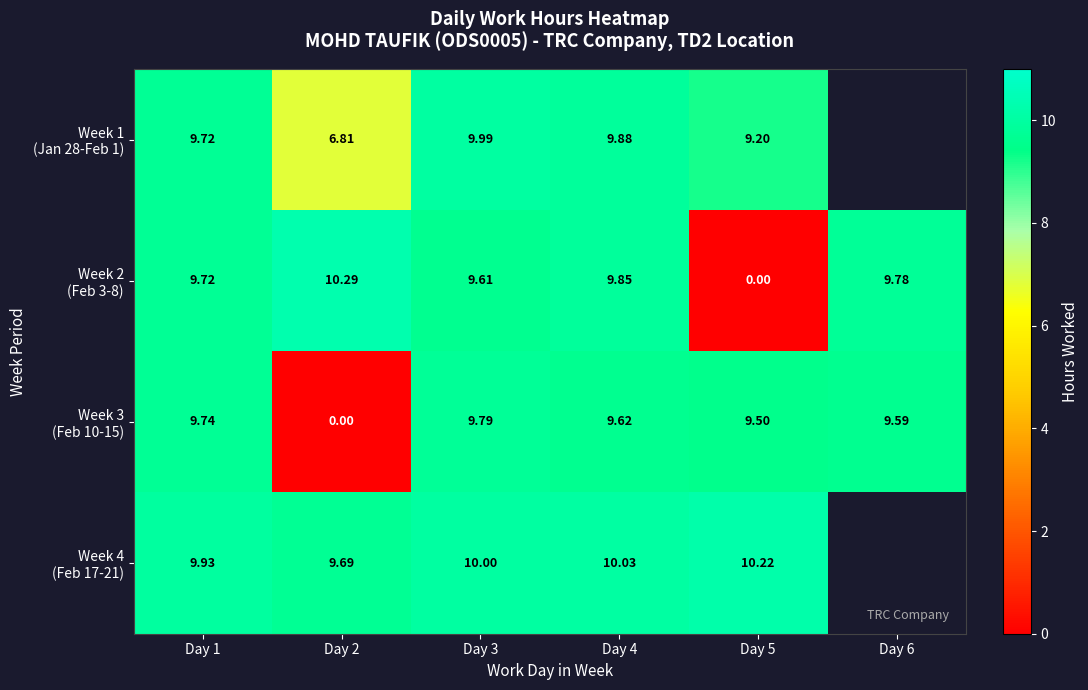

Where is Week 2 (Feb 3-8) nearest to the value 5?

Day 3